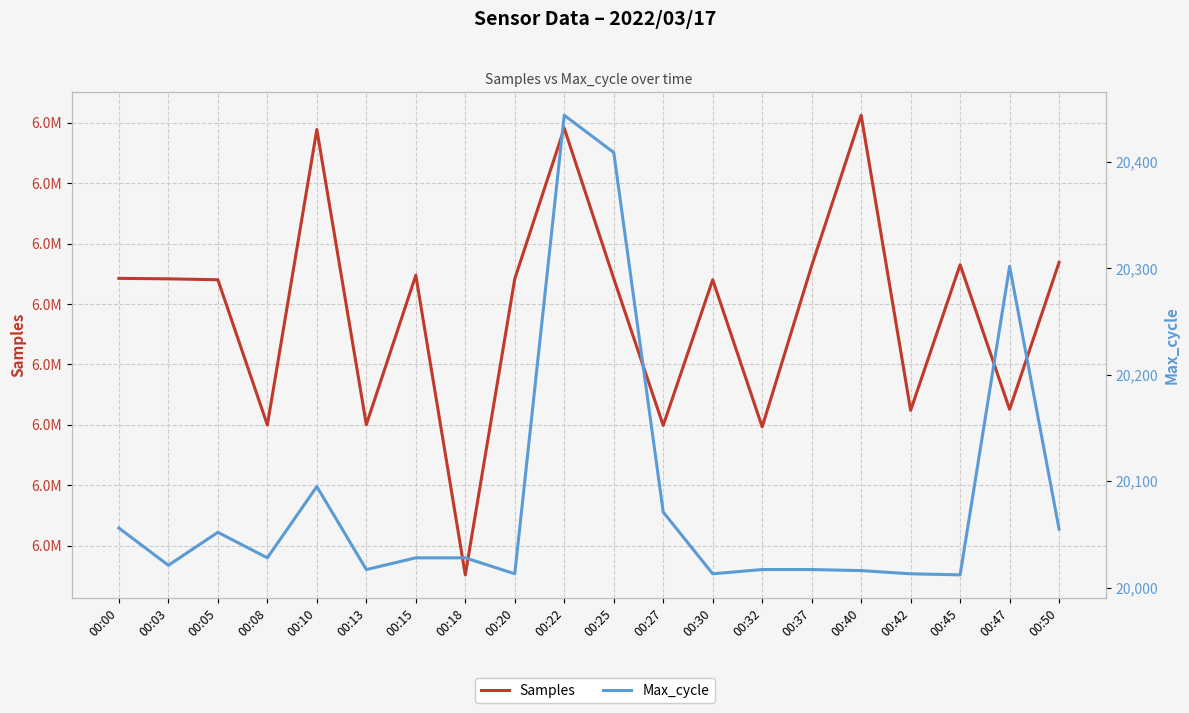

Which series has the largest range (max minus min)?

Samples